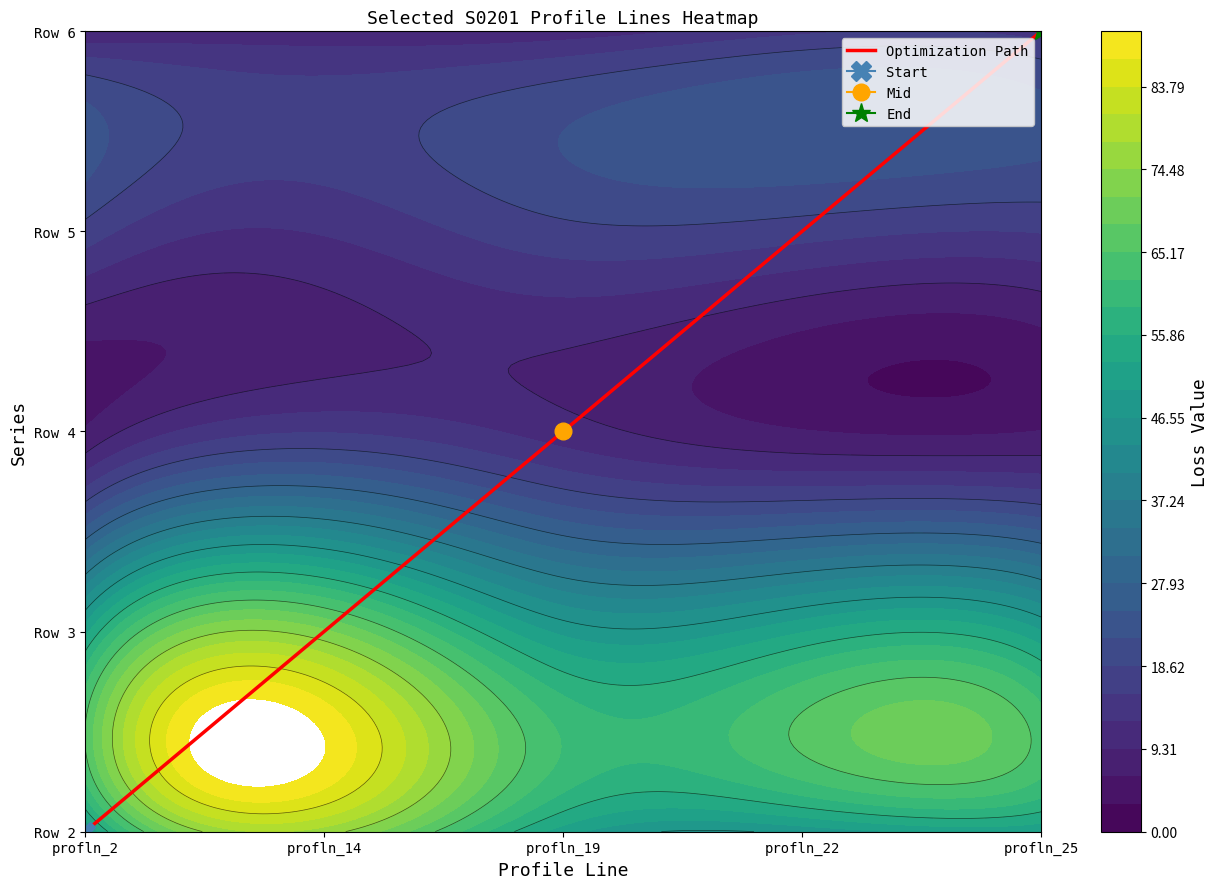

True or false: the data shows 4 at profln_25.

True